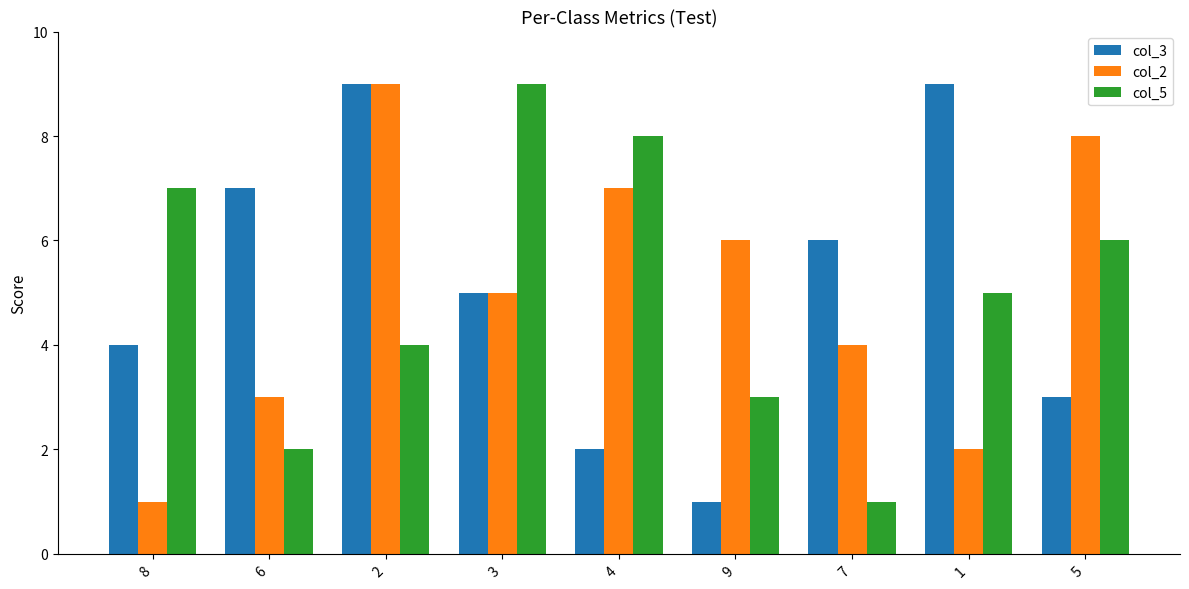

Reading left to right, extract all data points from this chart.

col_3: 8=4	6=7	2=9	3=5	4=2	9=1	7=6	1=9	5=3
col_2: 8=1	6=3	2=9	3=5	4=7	9=6	7=4	1=2	5=8
col_5: 8=7	6=2	2=4	3=9	4=8	9=3	7=1	1=5	5=6